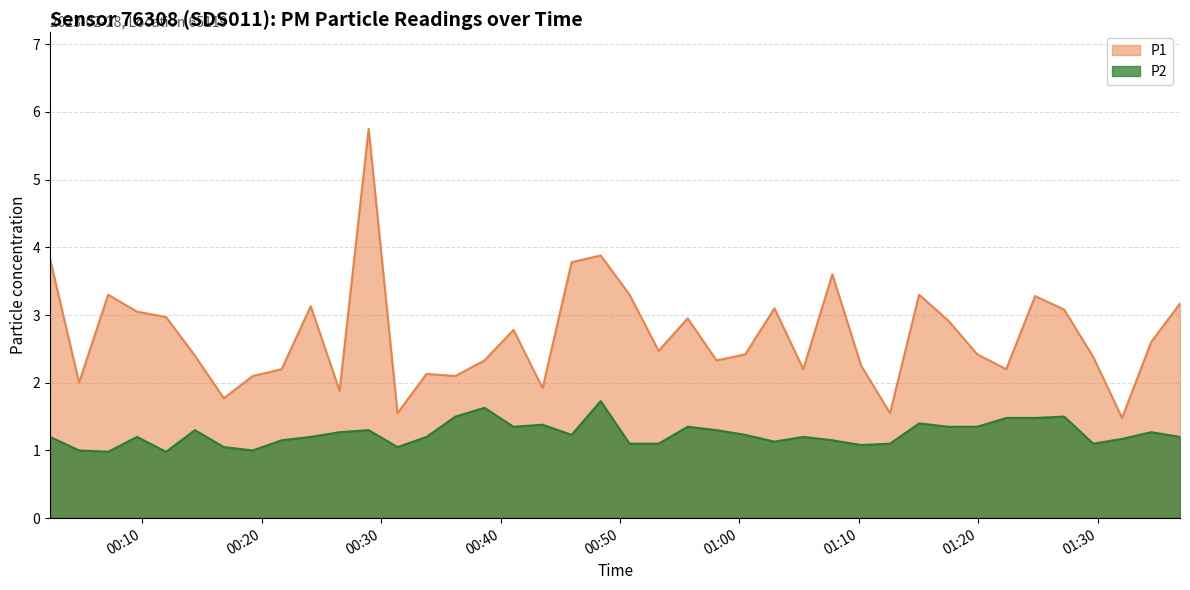

What is the greatest value displayed?

5.8